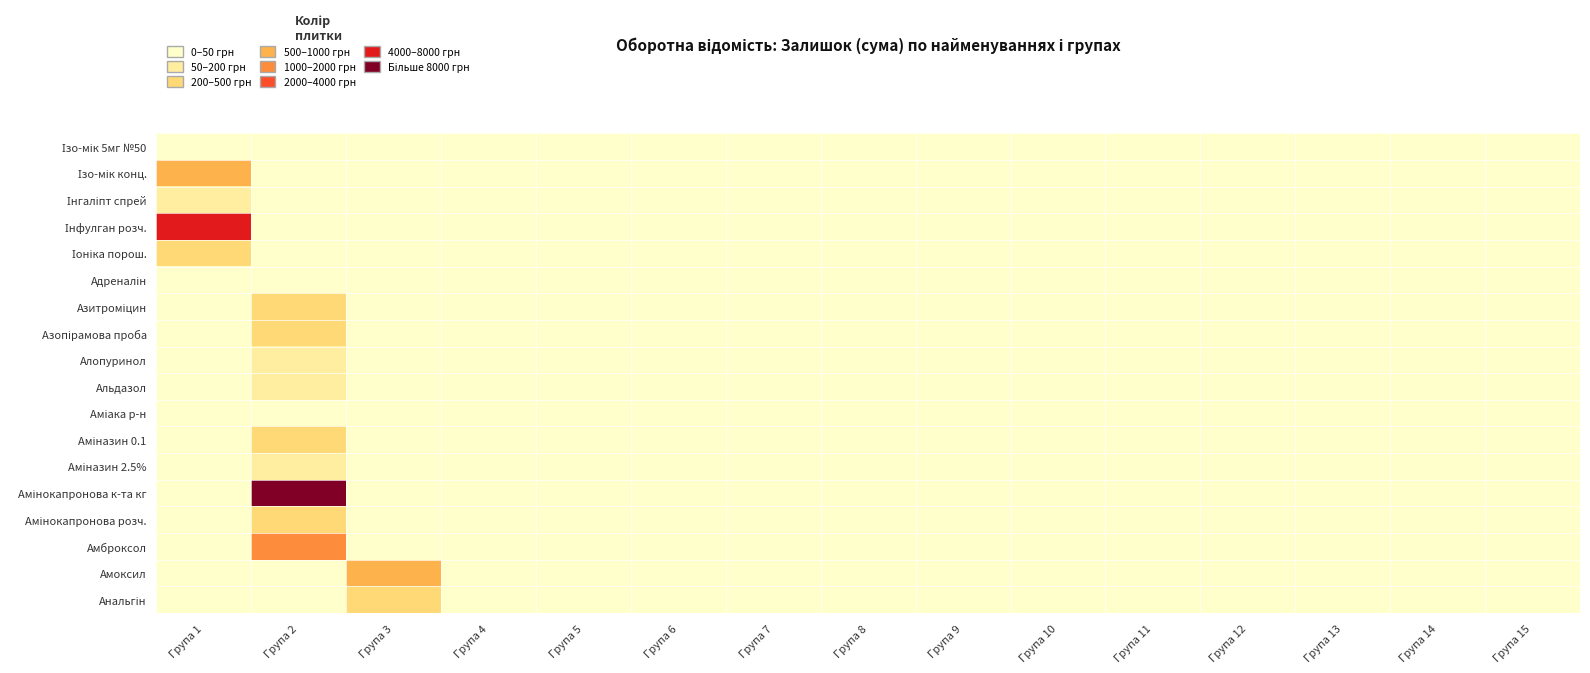

Between Група 5 and Група 11, which series saw the biggest shift?

Ізо-мік 5мг №50